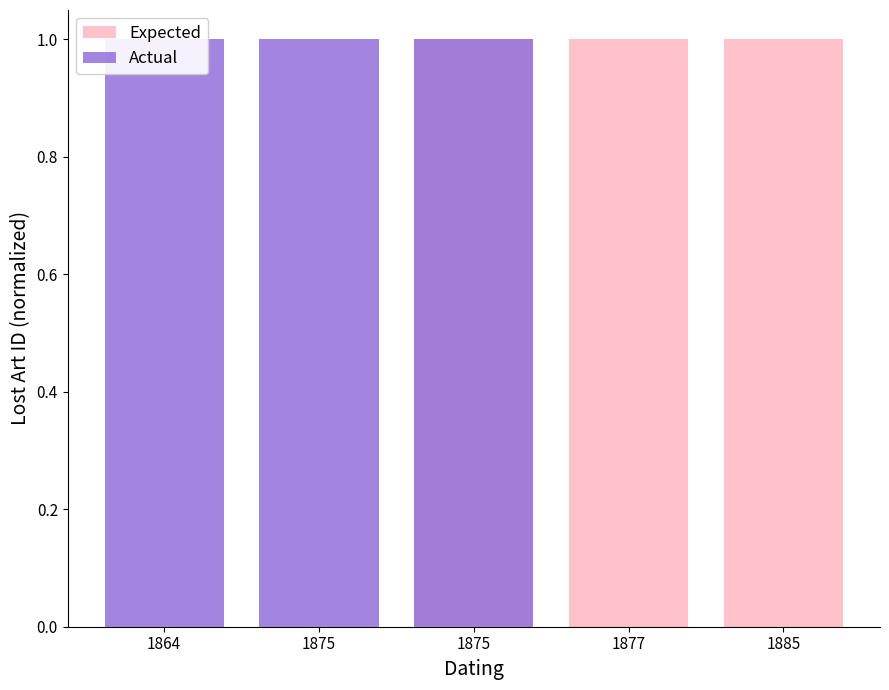

What is the highest value of the Actual series?

1.0